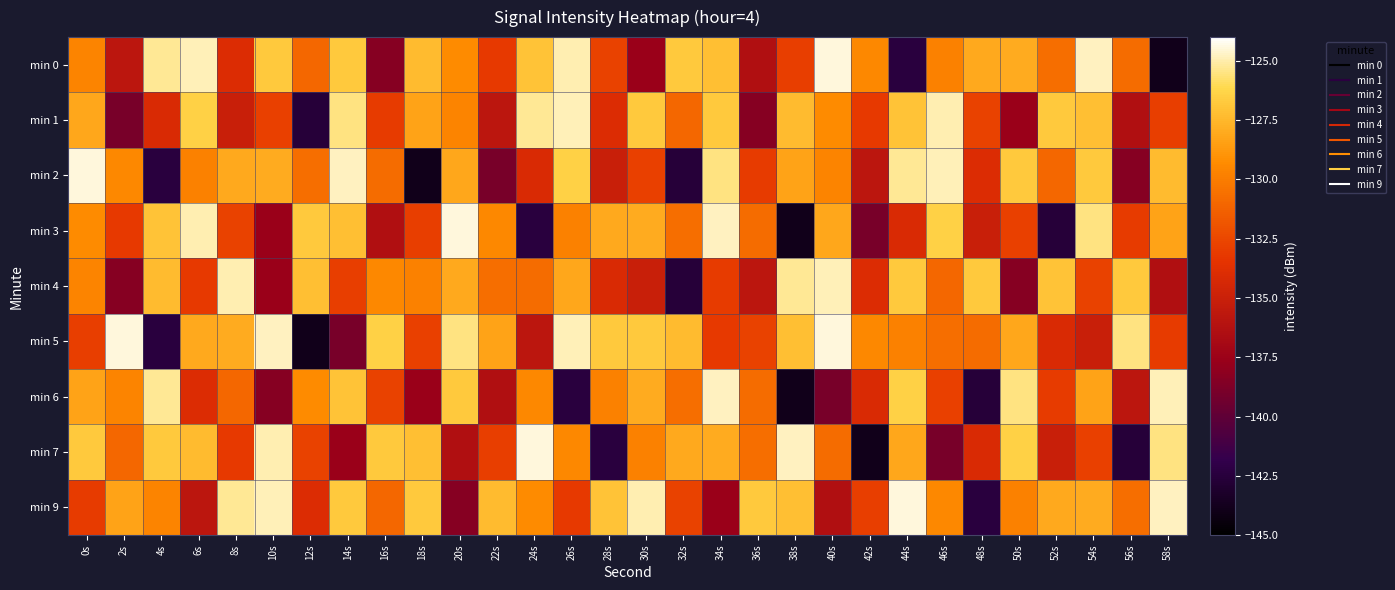

What is the smallest value displayed?

-143.9